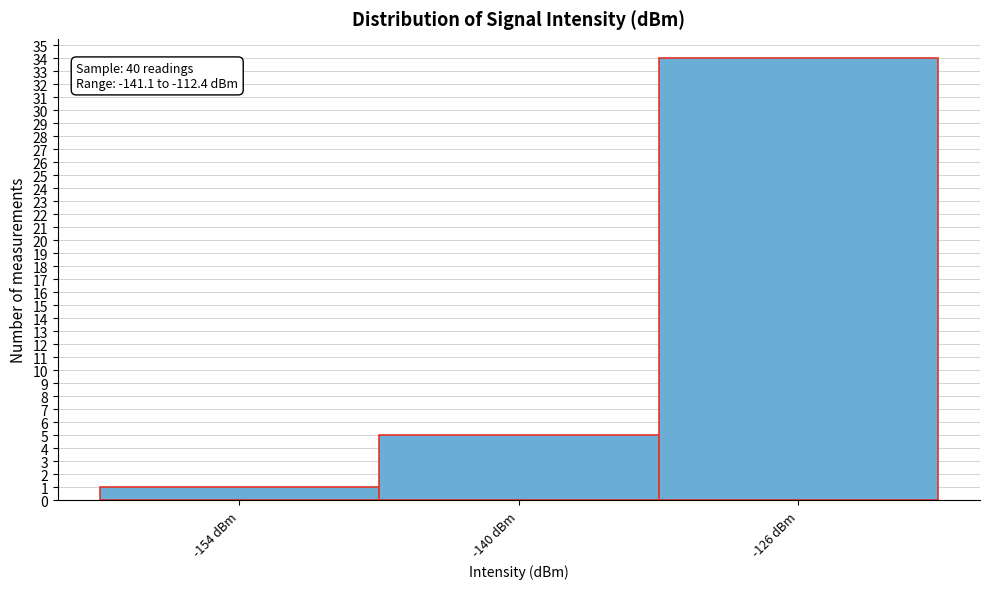

Reading left to right, extract all data points from this chart.

1	5	34